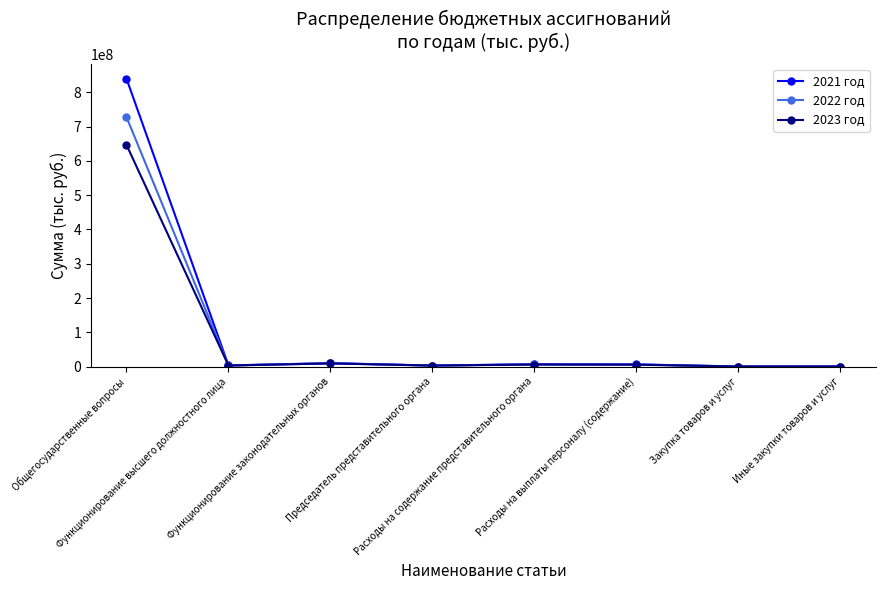

List the series in order of their peak value, lowest first.

2023 год, 2022 год, 2021 год